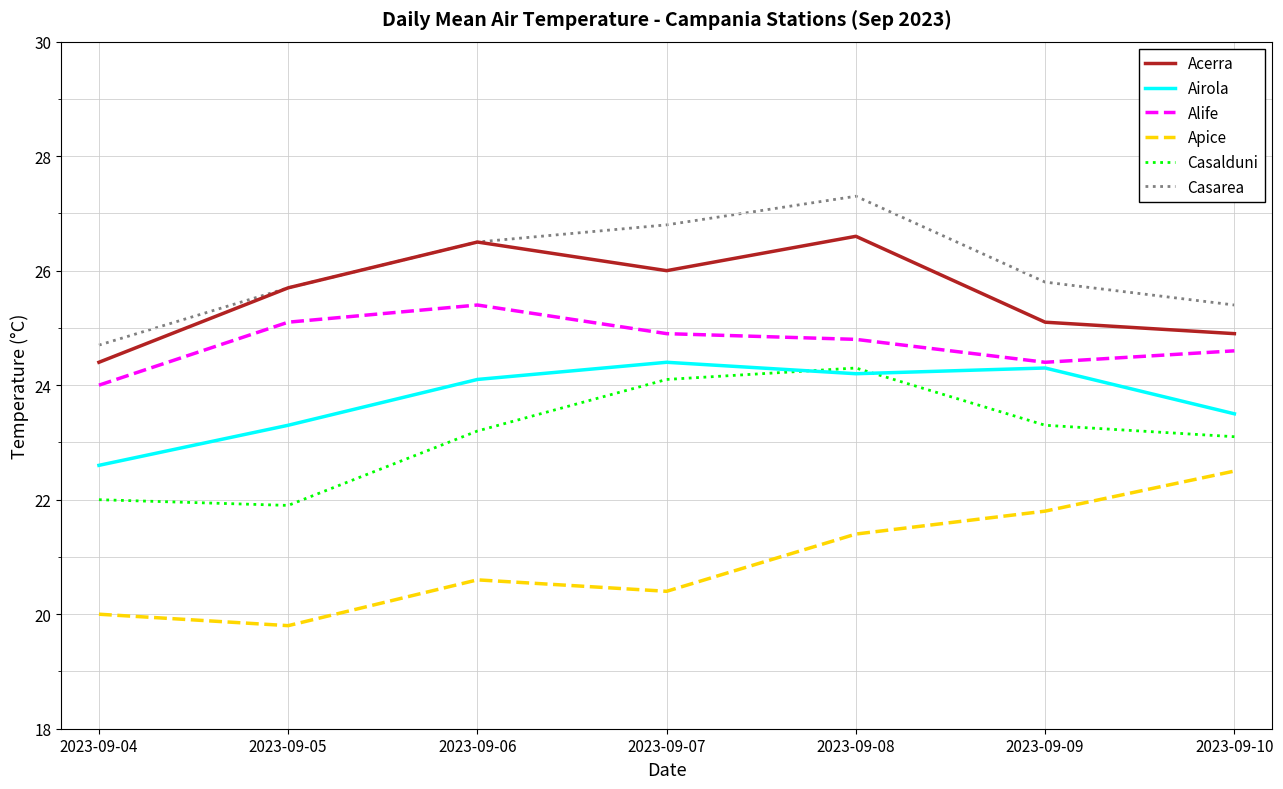

True or false: Apice and Casarea intersect in this chart.

False